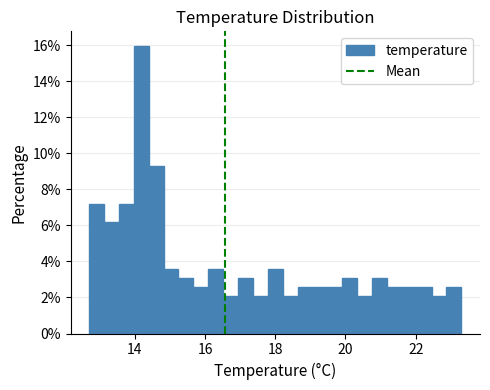

Around what value on the x-axis is the tallest bar? Give the approximate position of its centre, as read against the axis.

14.2